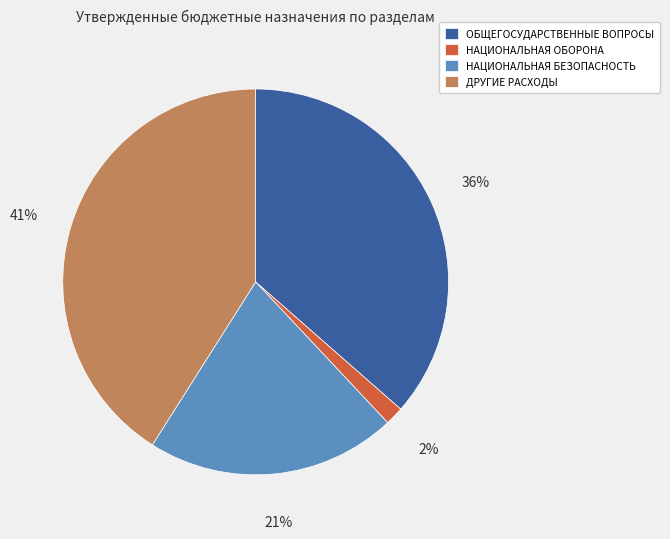

Is it true that НАЦИОНАЛЬНАЯ ОБОРОНА is 2% of the pie?

True